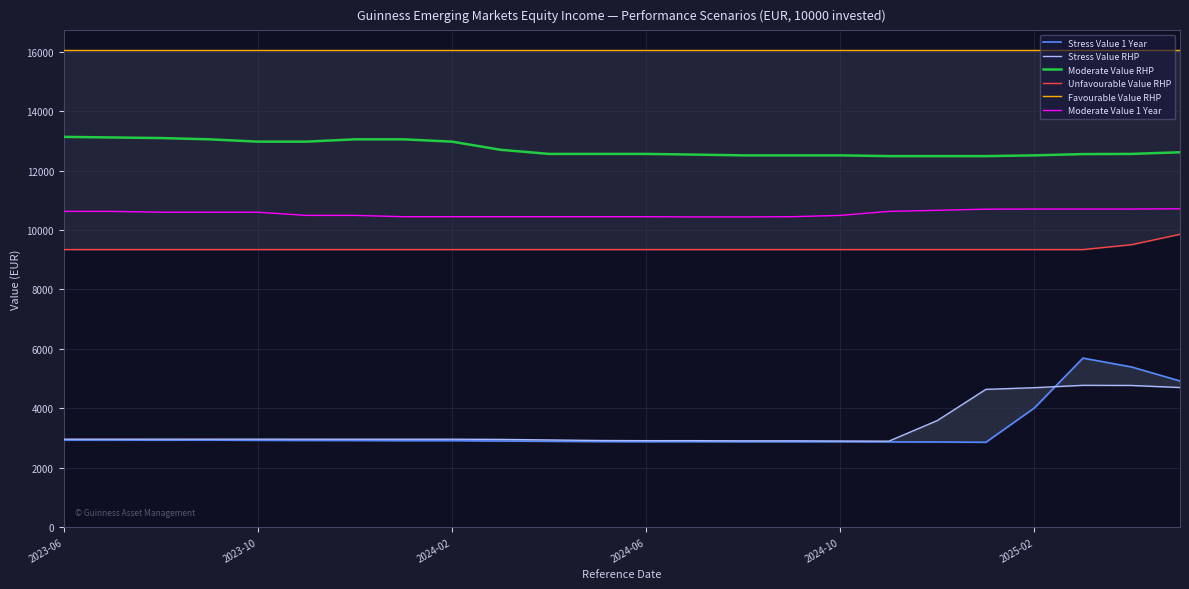

True or false: Moderate Value RHP and Moderate Value 1 Year cross at least once.

False